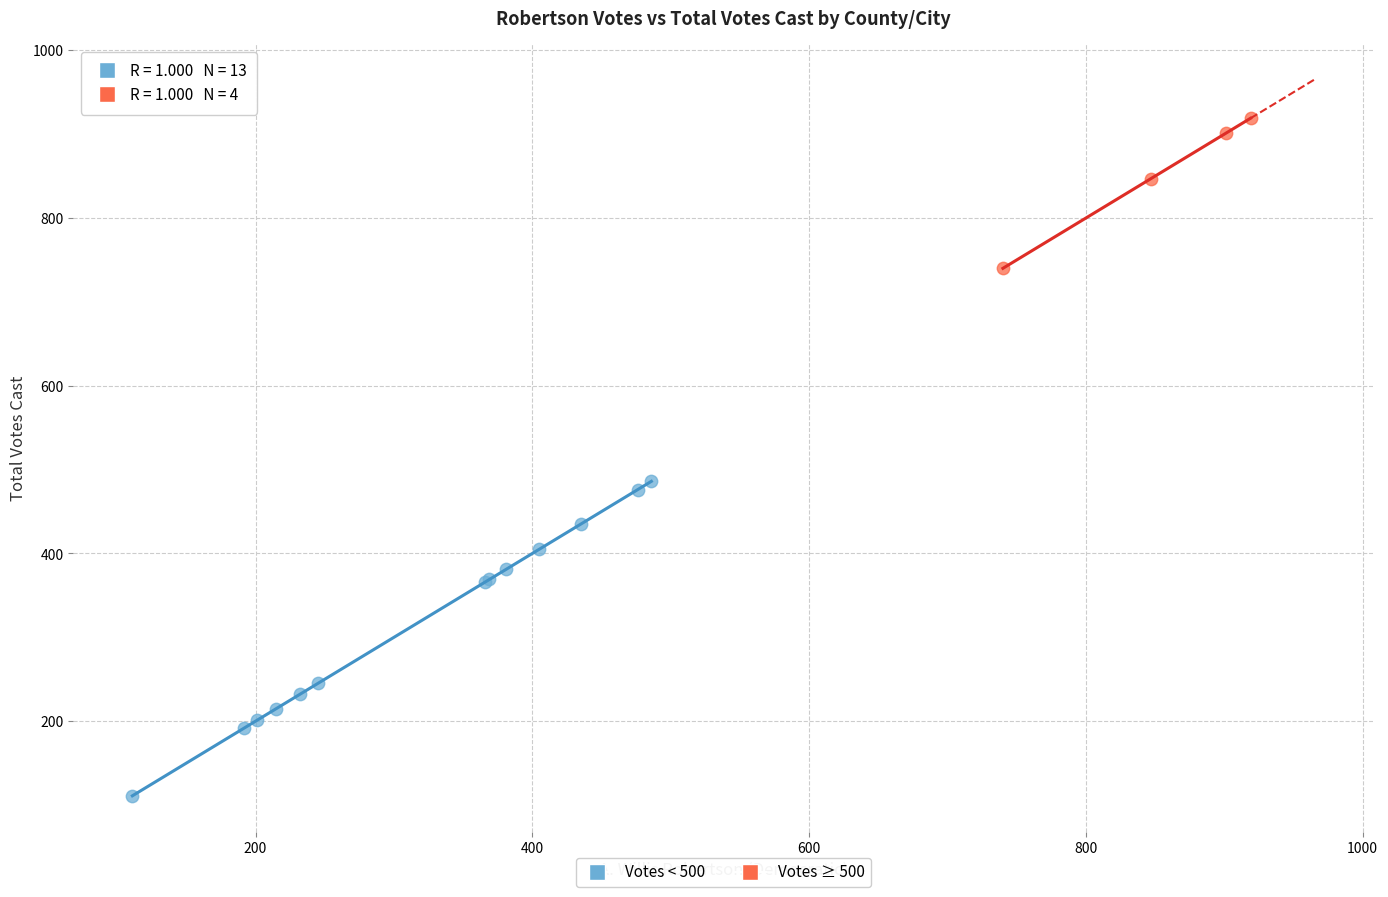

Which series reaches the maximum Y coordinate?

Votes ≥ 500